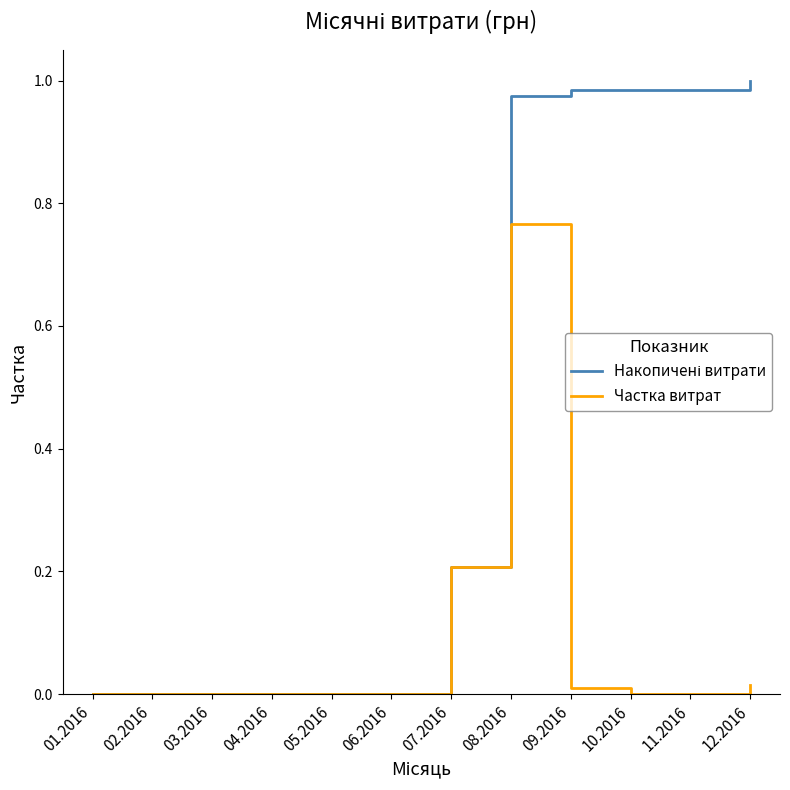

At which label does Частка витрат reach its peak?

08.2016